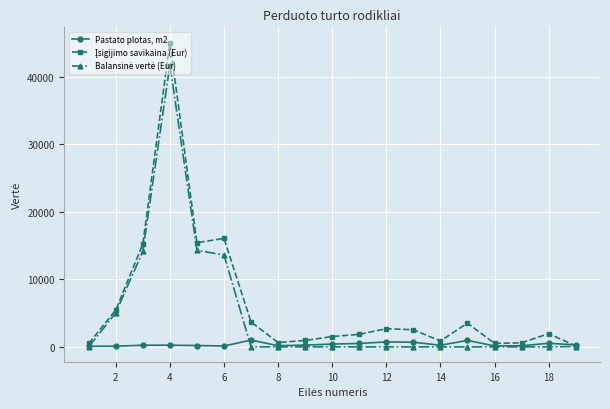

What is the highest value of the Pastato plotas, m2 series?

1005.4